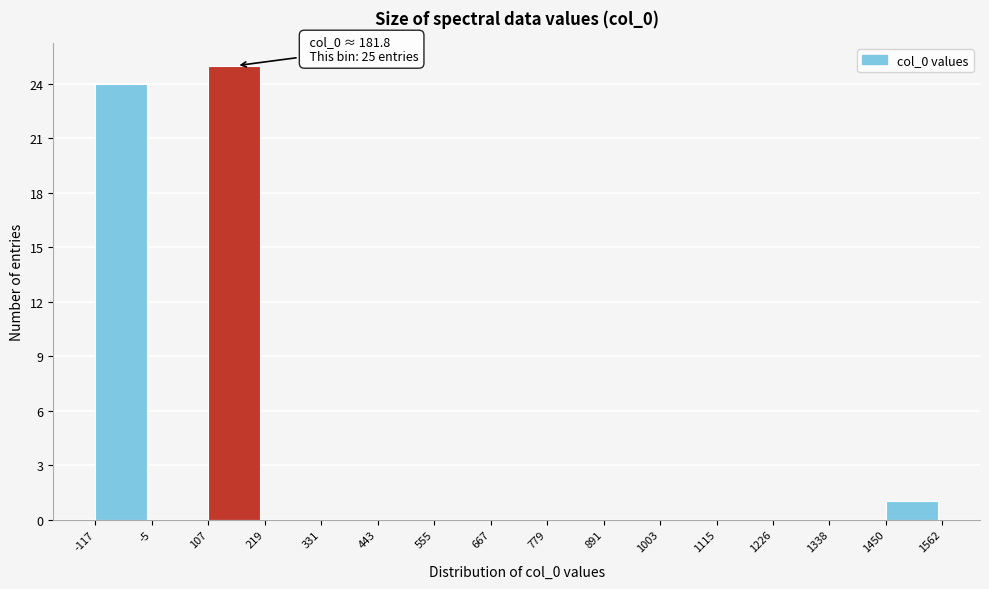

Over which range of the x-axis is the bar tallest?

107 to 219